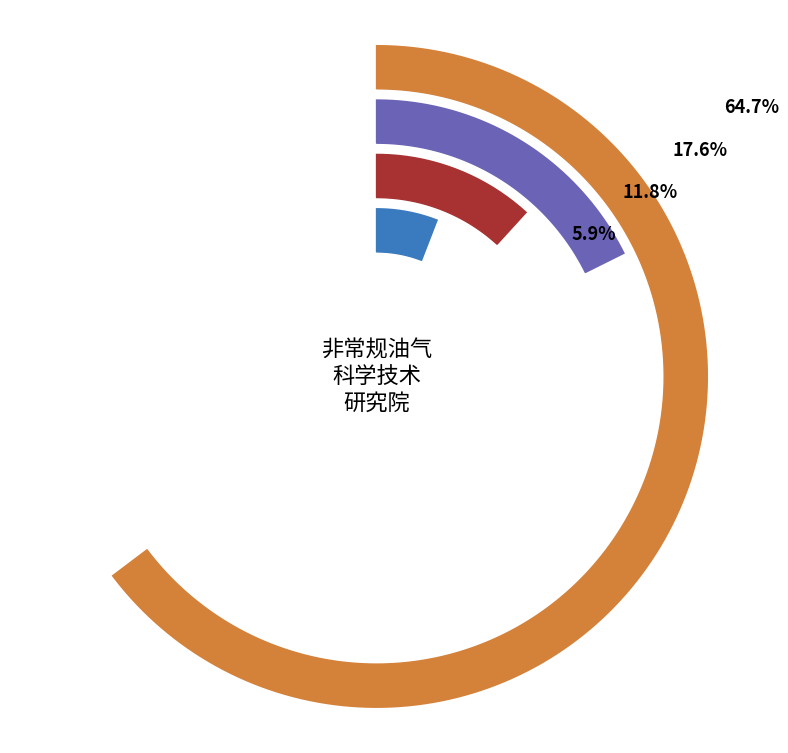

To the nearest percent, what percentage of the pie is 石油与天然气工程?

65%